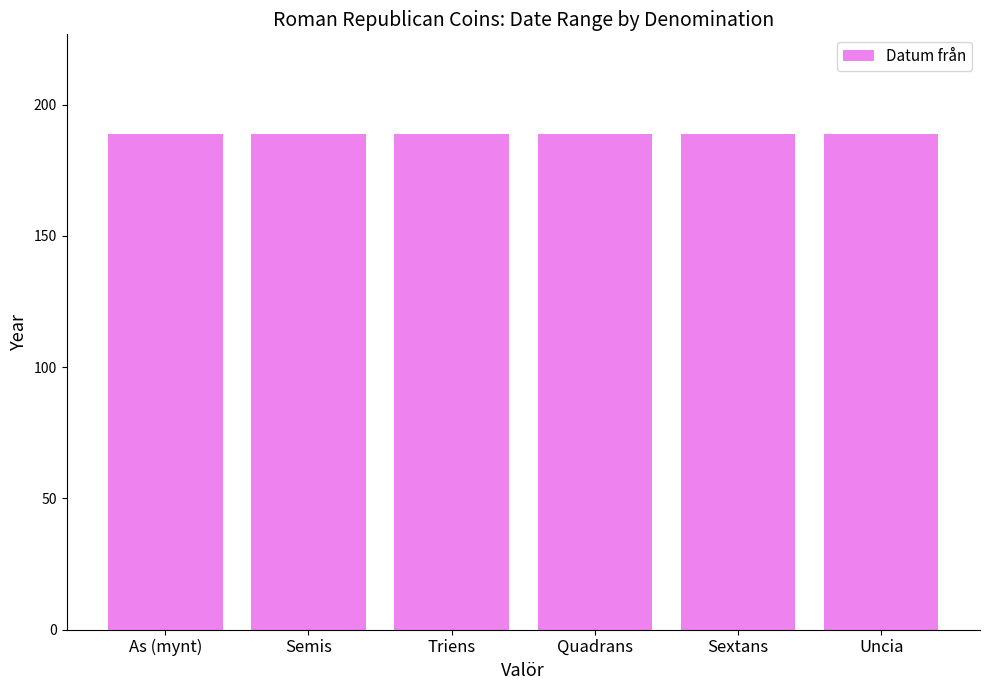

What is the label of the 6th bar from the right?

As (mynt)